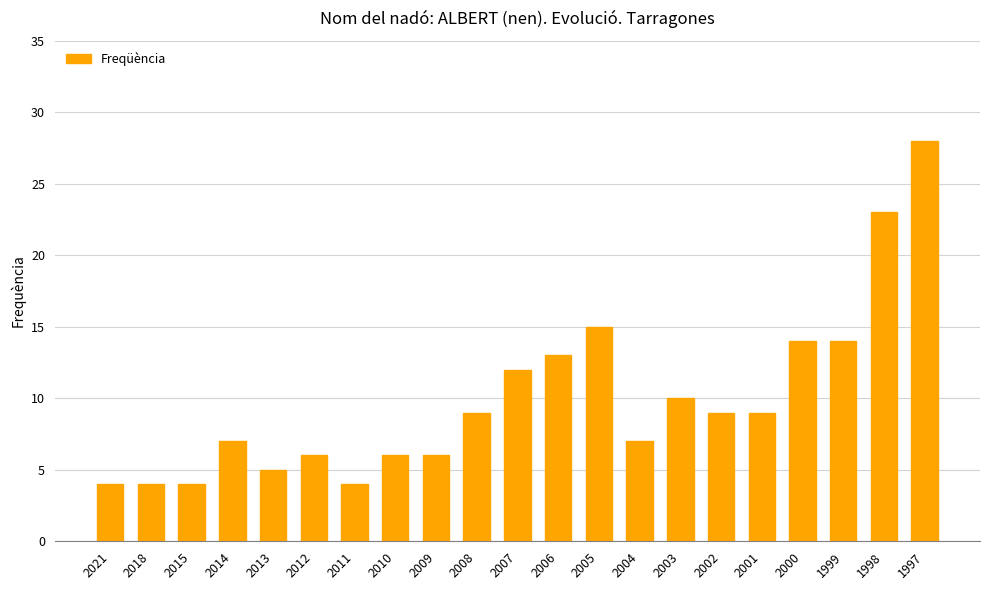

How many bars are there in total?

21